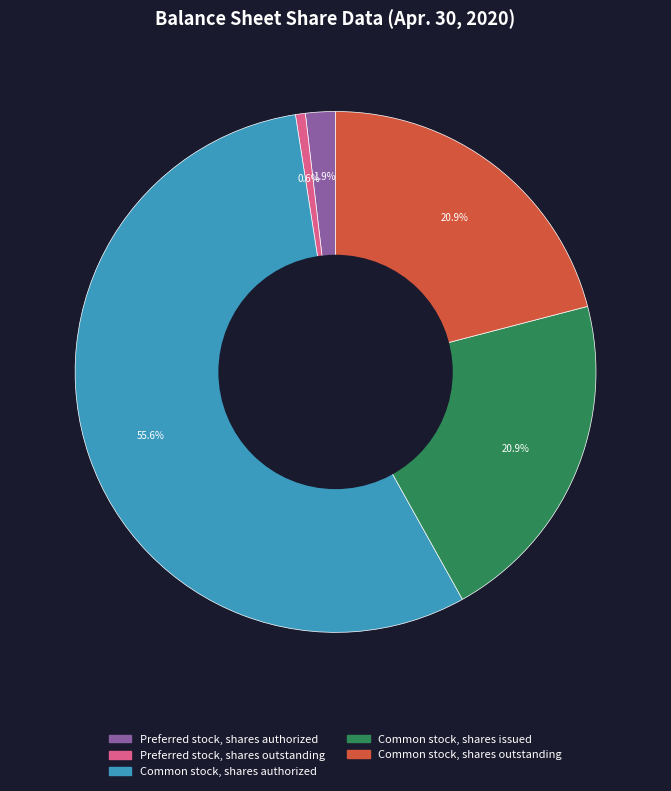

Is the sum of Preferred stock, shares authorized and Common stock, shares outstanding greater than half?

No